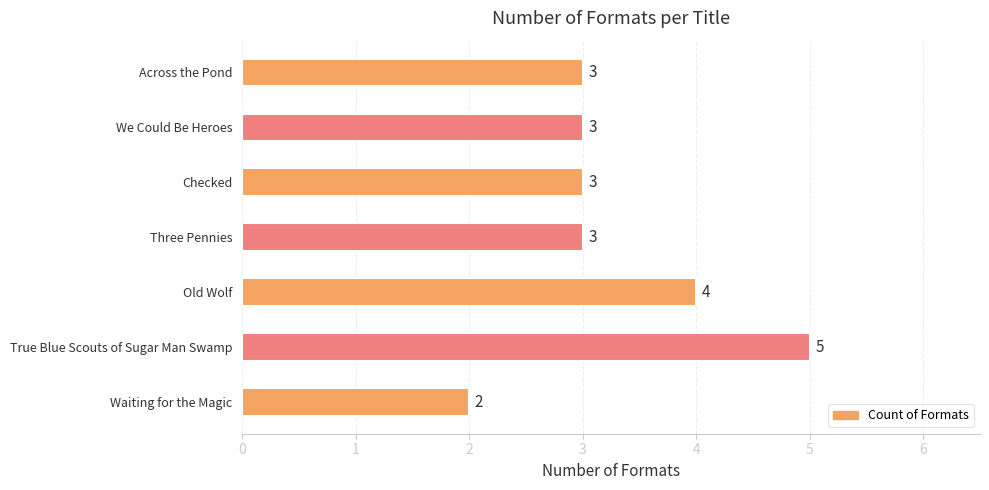

Approximately how many times larger is the value at Across the Pond compared to Three Pennies?

1.0